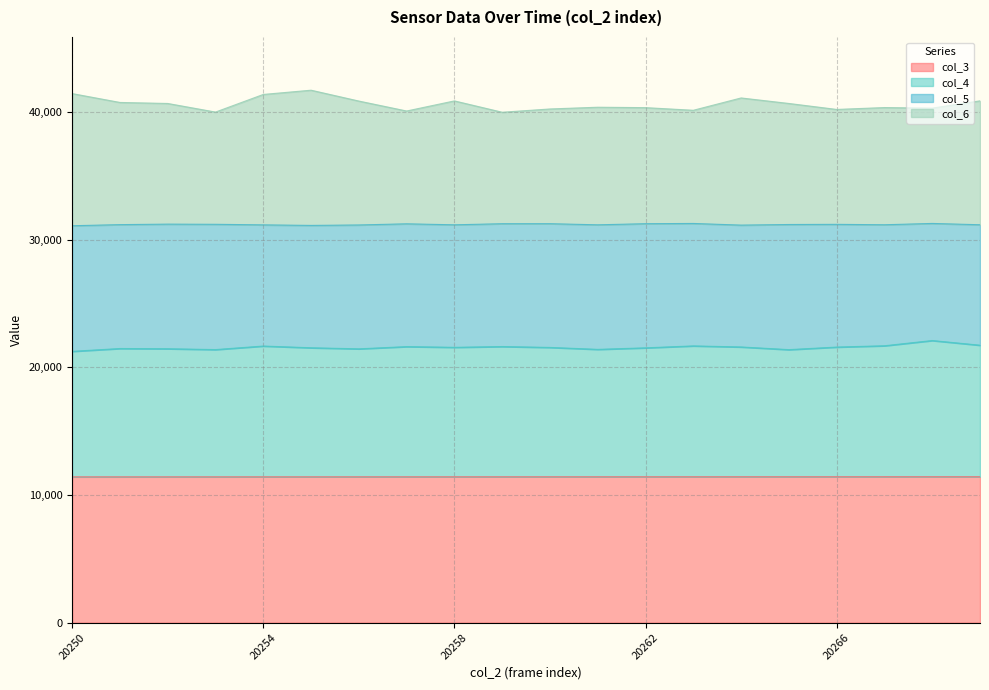

How many lines are shown in the chart?

4